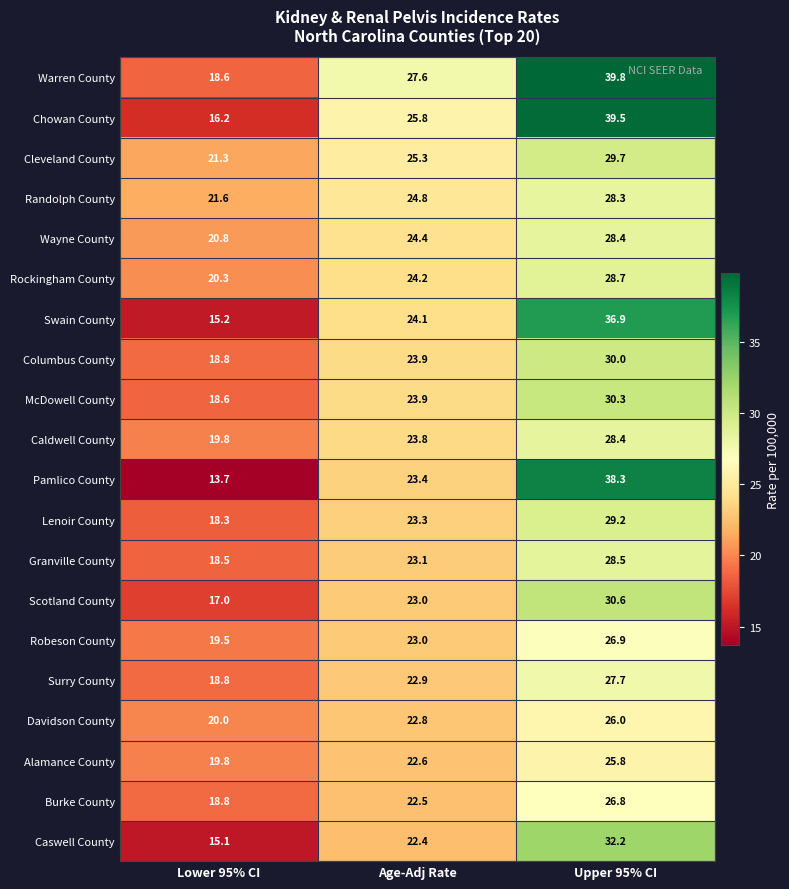

What is the average value of the Scotland County series?

23.5